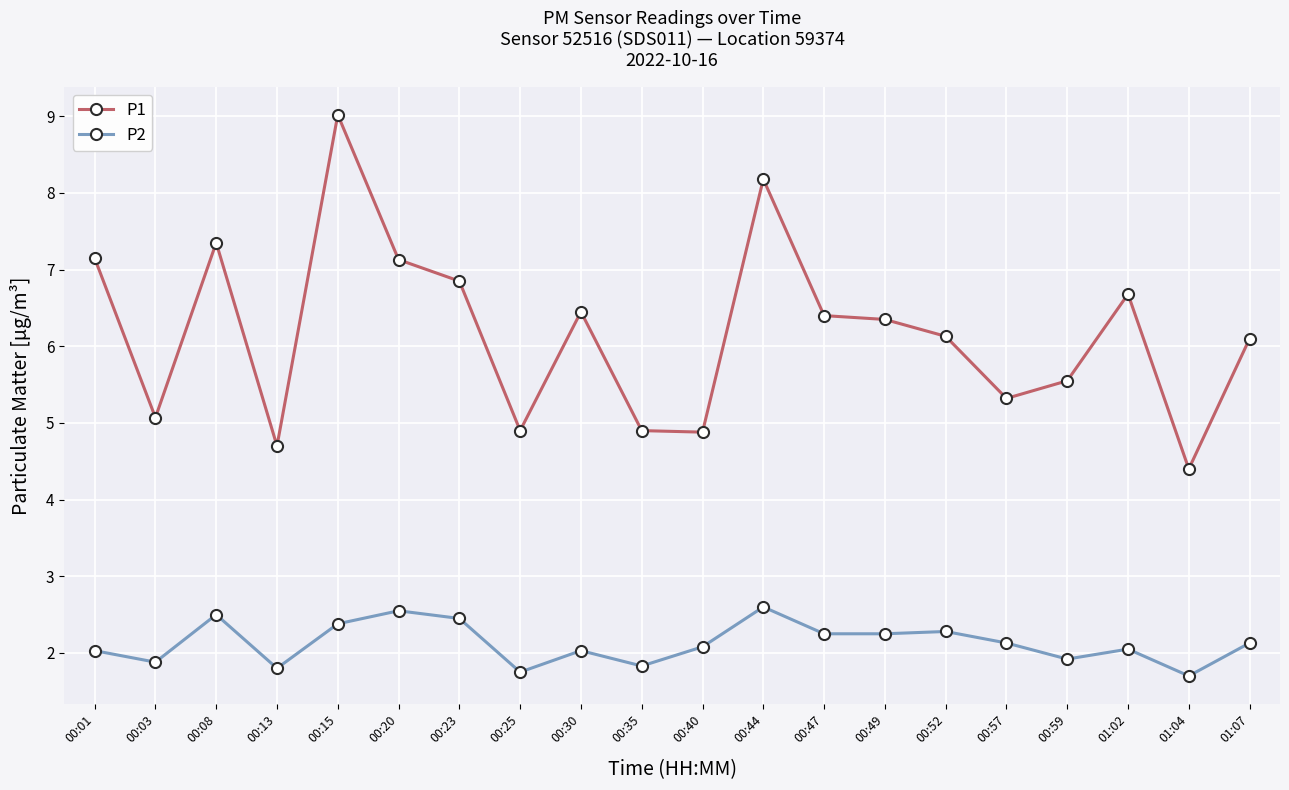

True or false: P1 has more than 2 interior local peaks.

True